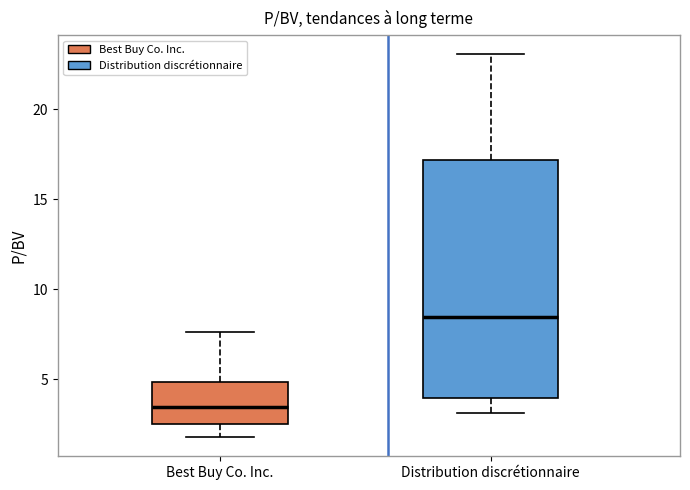

Reading left to right, transcribe this box plot: for each box, give where its median line is, the range the box spans, and where its two whiskers end, as read against the y-axis. The values are not printed on the chart, so give them approximately, as read against the axis.

Best Buy Co. Inc.: median 3.5, box 2.5 to 5.0, whiskers 2.0 to 7.5
Distribution discrétionnaire: median 8.5, box 4.0 to 17.0, whiskers 3.0 to 23.0